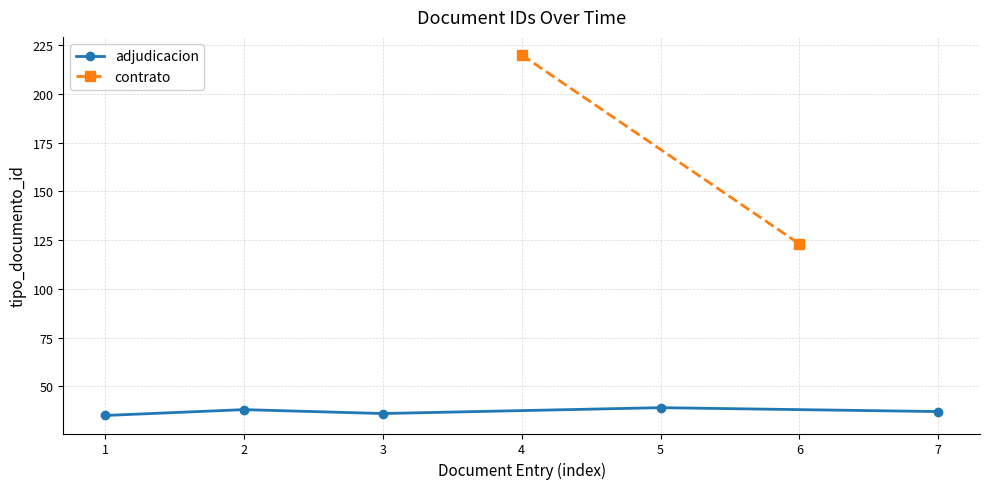

What is the ratio of the value at 2022-10-12 15:13:55 to the value at 2022-10-12 15:13:55?

1.0